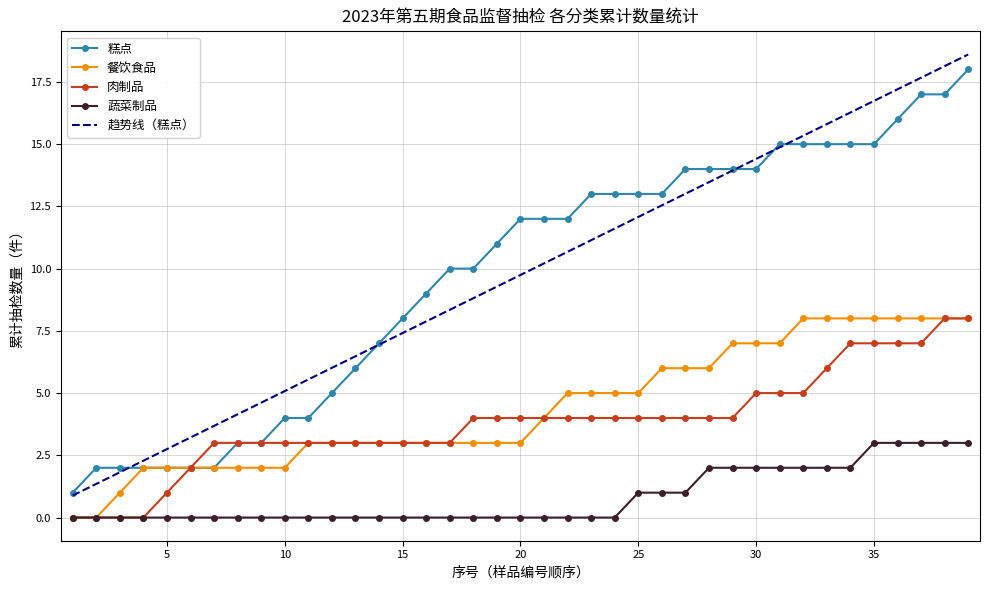

What is the maximum value for 趋势线（糕点）?

18.6